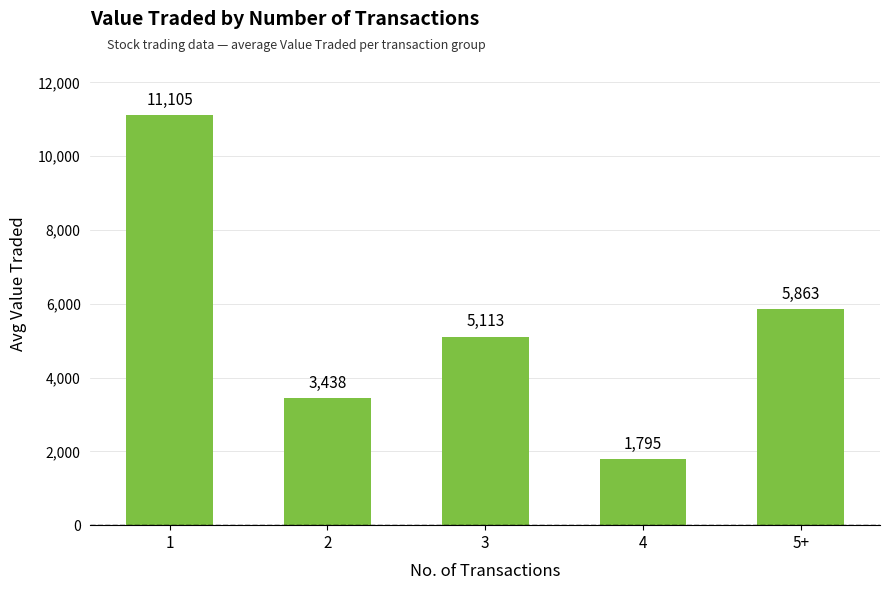

What is the minimum value shown in the chart?

1795.0